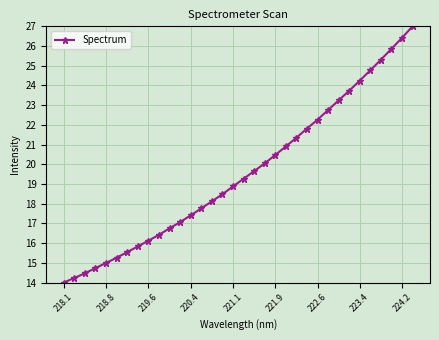

What is the greatest value displayed?

27.0